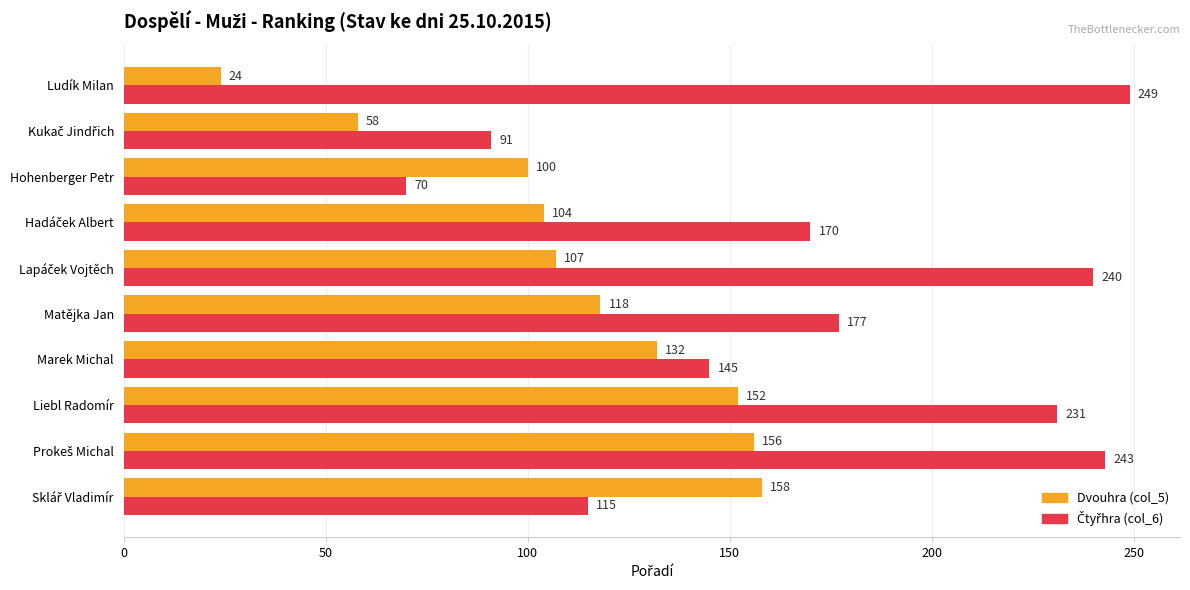

True or false: Dvouhra (col_5) has a value of 182 at Marek Michal.

False